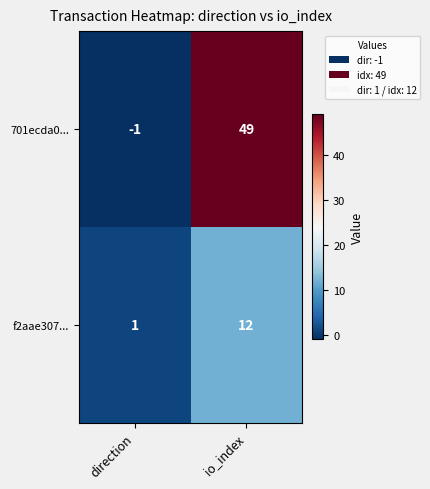

What is the difference between the f2aae307... values at io_index and direction?

11